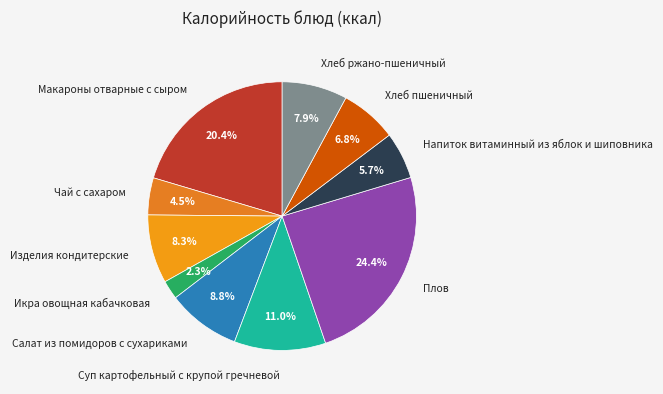

What portion of the pie excludes Суп картофельный с крупой гречневой?

89.0%